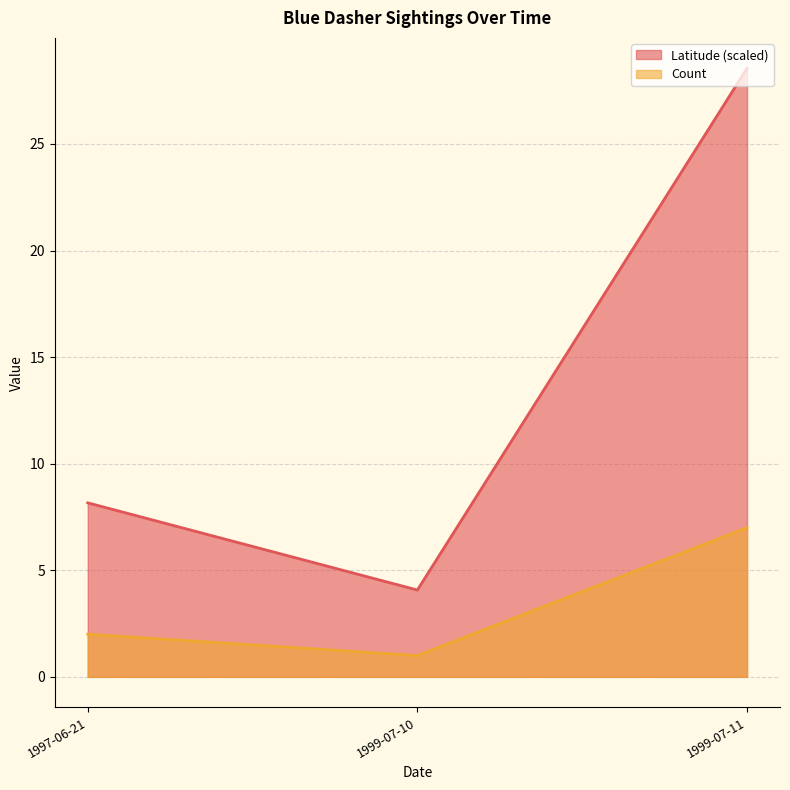

What position from the left is 1999-07-11?

3